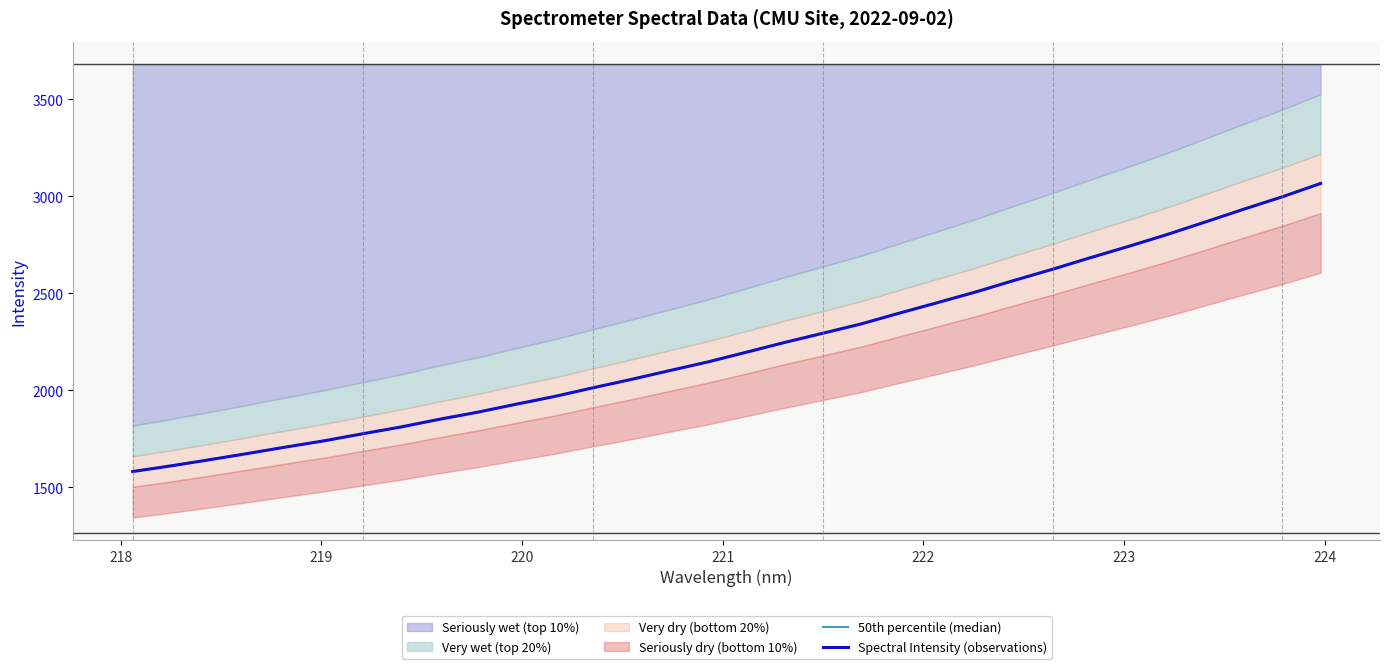

What is the label of the 2nd point from the left?

218